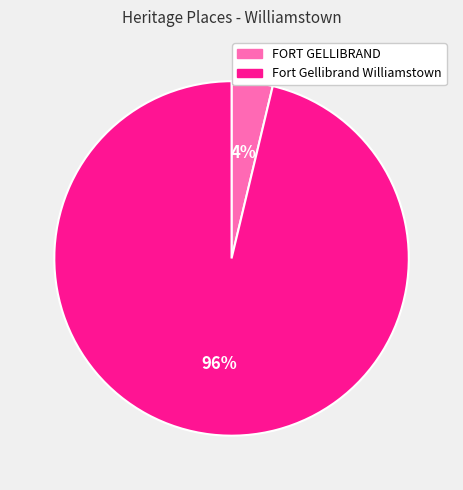

Do Fort Gellibrand Williamstown and FORT GELLIBRAND together represent more than half of the pie?

Yes